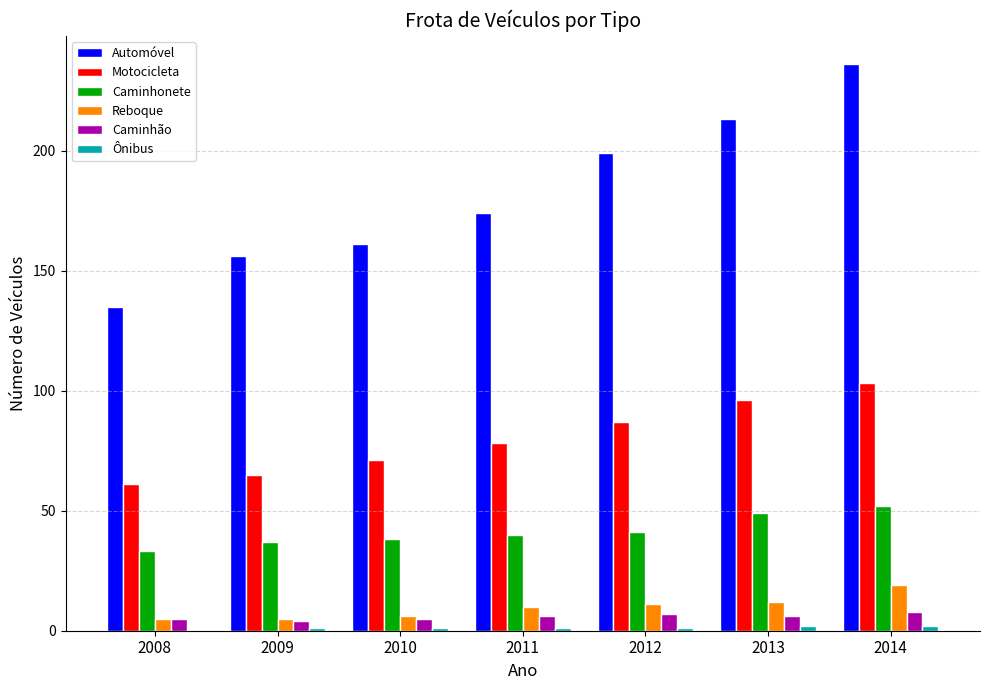

Which series has the largest total across all categories?

Automóvel